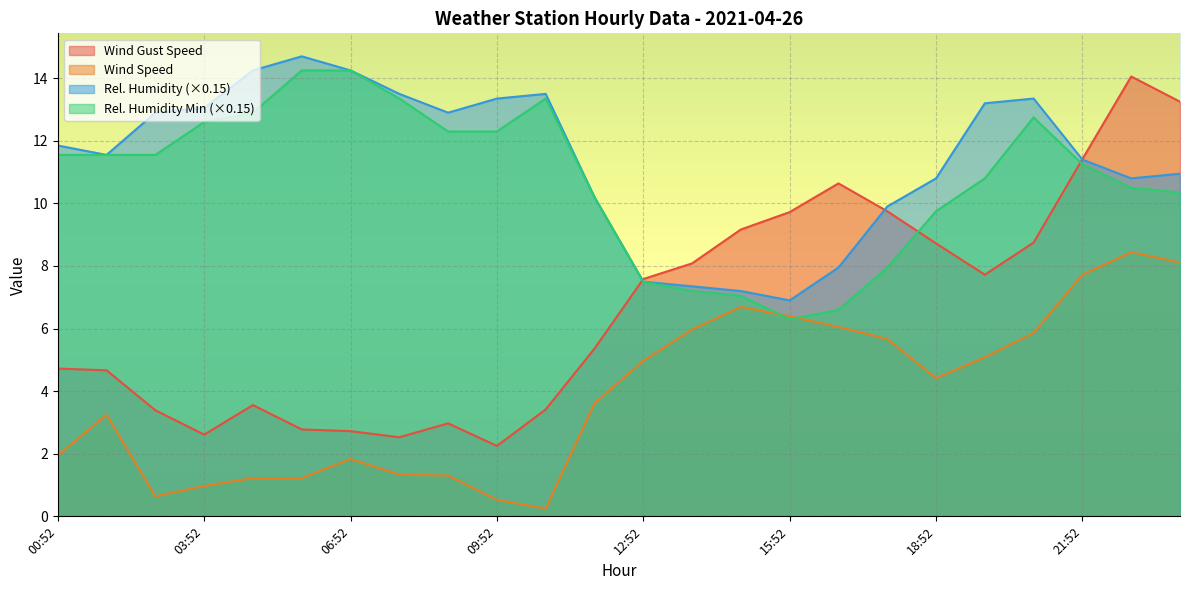

Reading left to right, what are all the values shown in this chart?

WIND_SPEED_GUST: 00:52=4.7	01:52=4.7	02:52=3.4	03:52=2.6	04:52=3.6	05:52=2.8	06:52=2.7	07:52=2.5	08:52=3.0	09:52=2.2	10:52=3.4	11:52=5.4	12:52=7.6	13:52=8.1	14:52=9.2	15:52=9.7	16:52=10.6	17:52=9.8	18:52=8.7	19:52=7.7	20:52=8.8	21:52=11.4	22:52=14.1	23:52=13.2
WIND_SPEED: 00:52=1.9	01:52=3.2	02:52=0.6	03:52=1.0	04:52=1.2	05:52=1.2	06:52=1.8	07:52=1.3	08:52=1.3	09:52=0.5	10:52=0.2	11:52=3.6	12:52=5.0	13:52=6.0	14:52=6.7	15:52=6.4	16:52=6.1	17:52=5.7	18:52=4.4	19:52=5.1	20:52=5.9	21:52=7.7	22:52=8.4	23:52=8.1
REL_HUMIDITY: 00:52=11.8	01:52=11.5	02:52=12.9	03:52=13.0	04:52=14.2	05:52=14.7	06:52=14.2	07:52=13.5	08:52=12.9	09:52=13.3	10:52=13.5	11:52=10.2	12:52=7.5	13:52=7.3	14:52=7.2	15:52=6.9	16:52=7.9	17:52=9.9	18:52=10.8	19:52=13.2	20:52=13.3	21:52=11.4	22:52=10.8	23:52=10.9
REL_HUMIDITY_MIN: 00:52=11.5	01:52=11.5	02:52=11.5	03:52=12.6	04:52=12.9	05:52=14.2	06:52=14.2	07:52=13.3	08:52=12.3	09:52=12.3	10:52=13.3	11:52=10.2	12:52=7.5	13:52=7.2	14:52=7.0	15:52=6.3	16:52=6.6	17:52=7.9	18:52=9.8	19:52=10.8	20:52=12.8	21:52=11.2	22:52=10.5	23:52=10.3